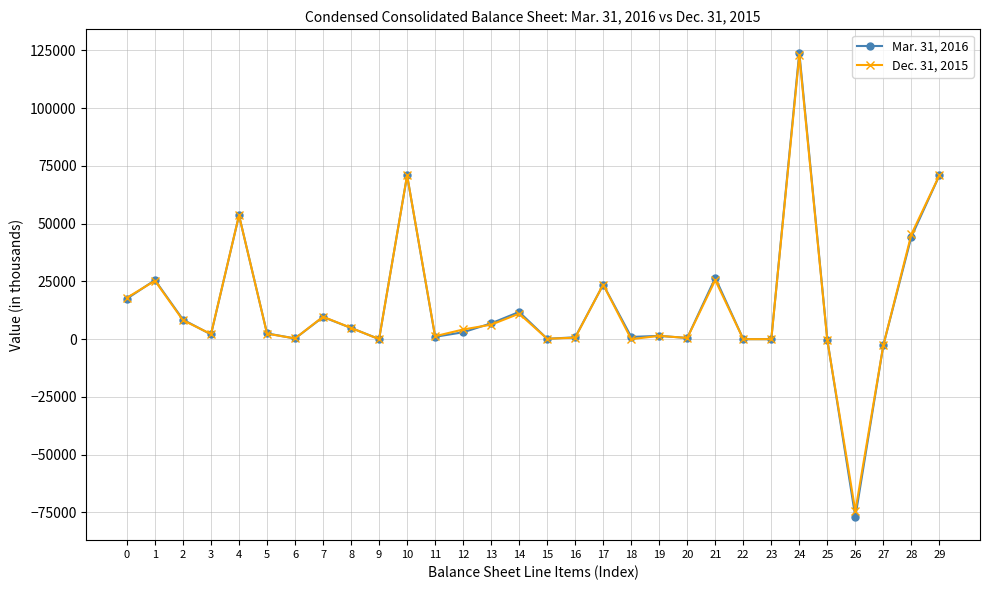

At which category is the sum across all series the highest?

24